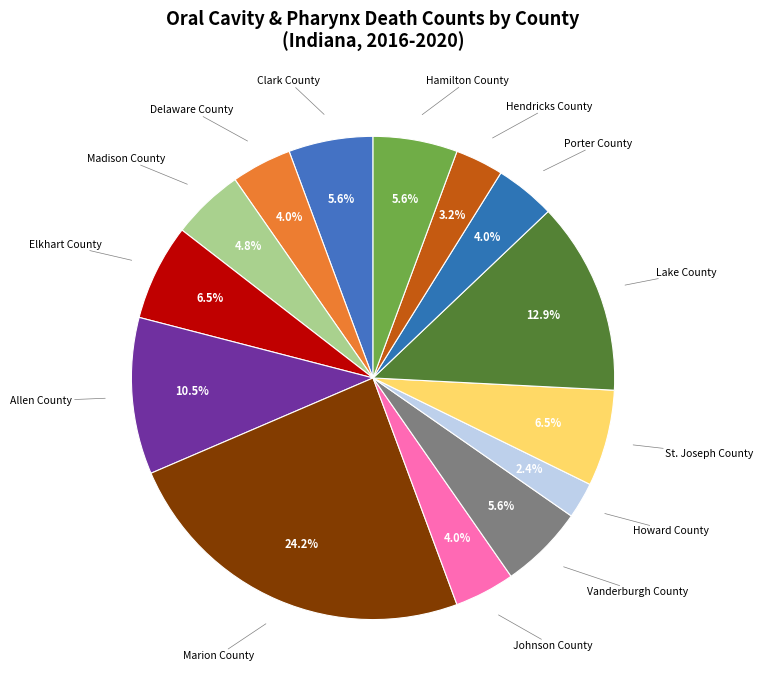

How many slices are in this pie chart?

14